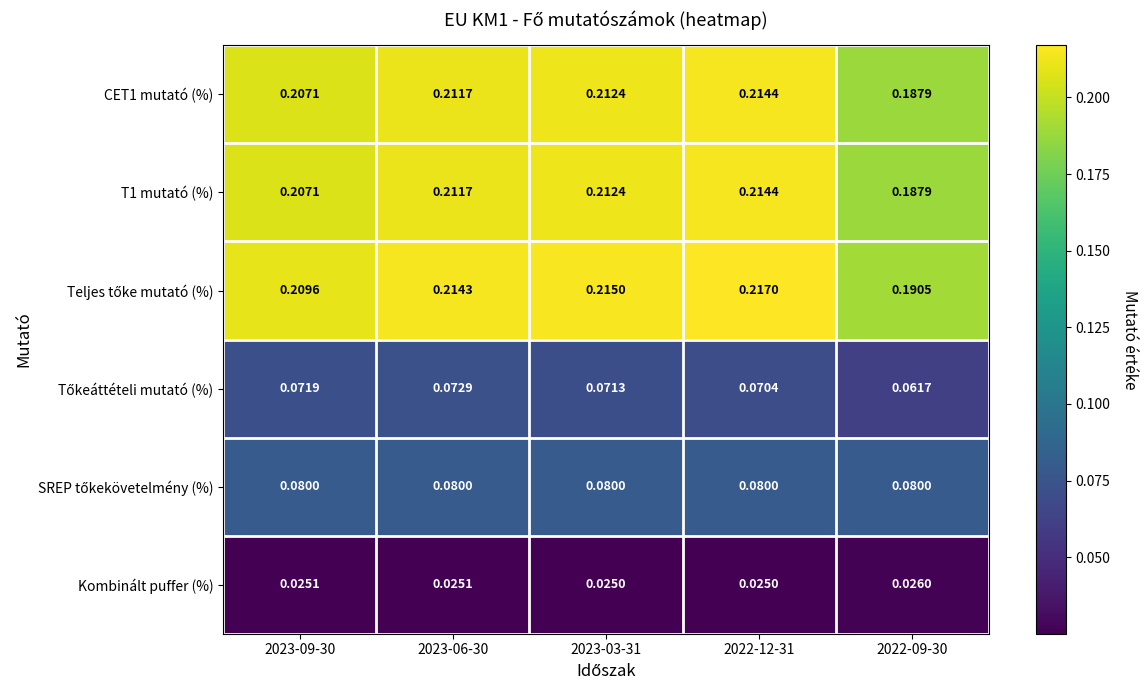

Is the value of Kombinált puffer (%) at 2022-12-31 greater than the value of CET1 mutató (%) at 2022-09-30?

No